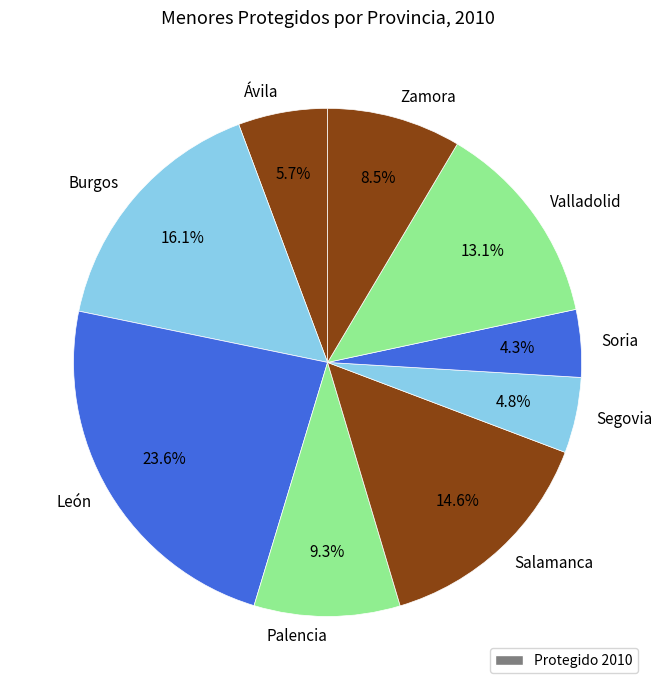

Which has a higher value, Salamanca or León?

León